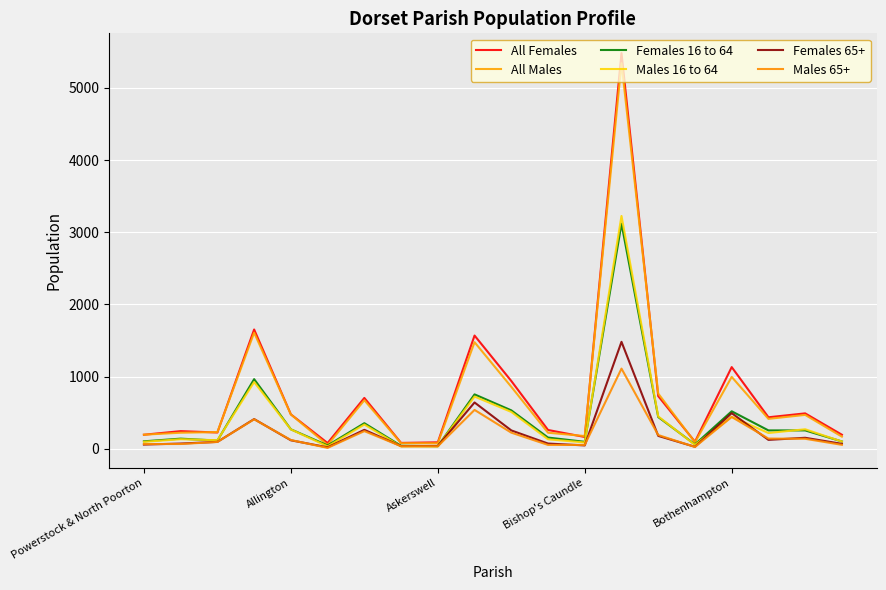

What is the difference between the maximum and second lowest values in the All Females series?

5400